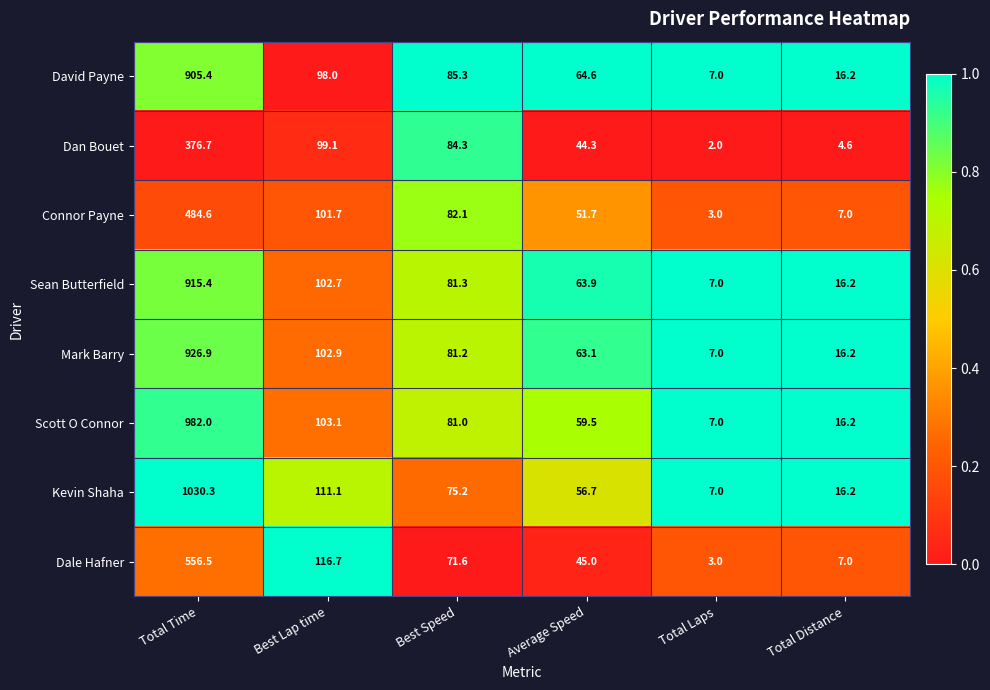

Rank the series at Total Time from highest to lowest value.

Kevin Shaha, Scott O Connor, Mark Barry, Sean Butterfield, David Payne, Dale Hafner, Connor Payne, Dan Bouet